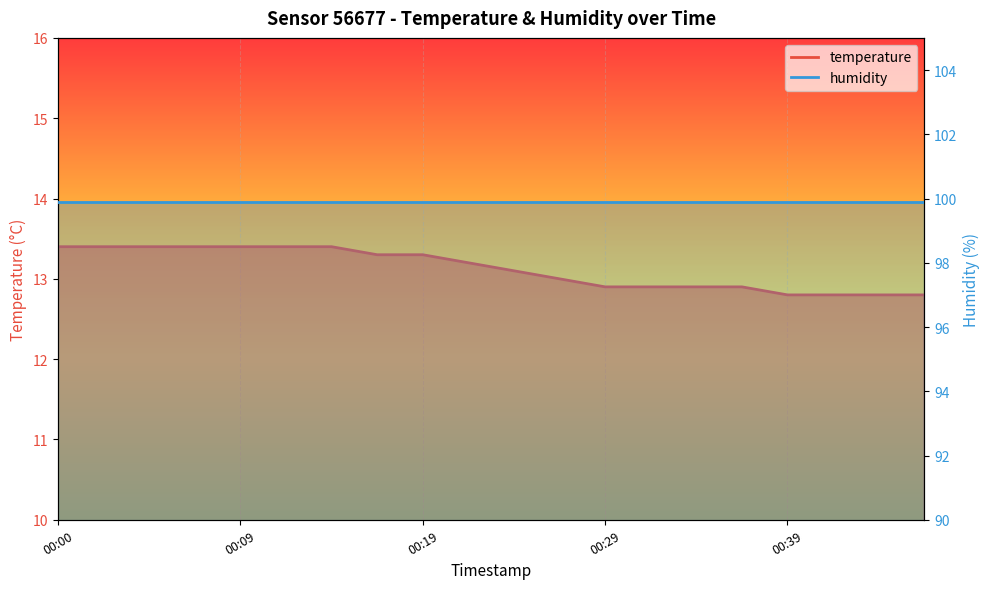

What is the greatest value displayed?

99.9